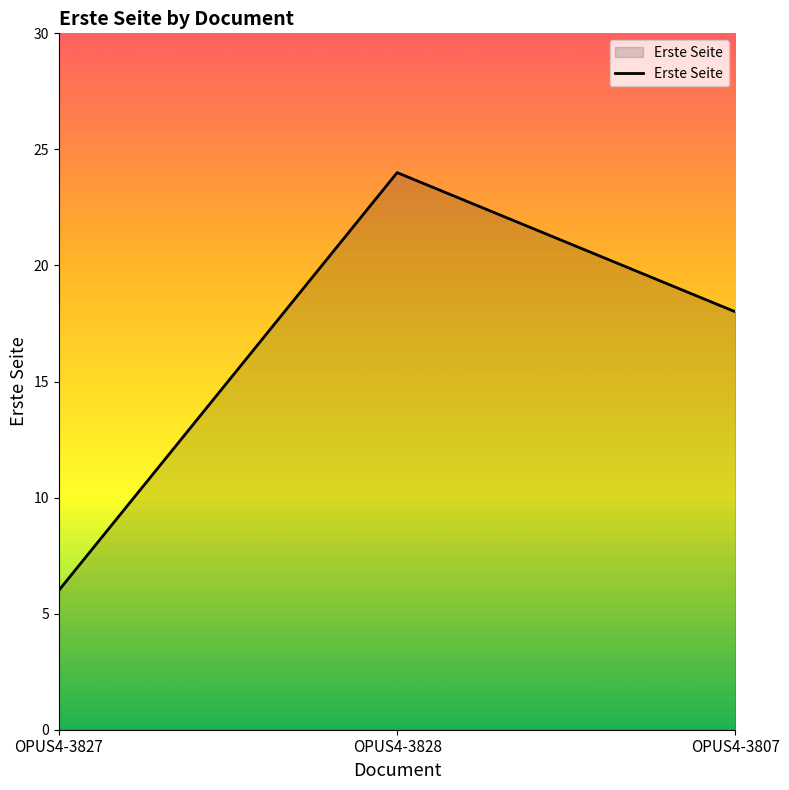

Reading left to right, list all the values displayed in this chart.

6	24	18